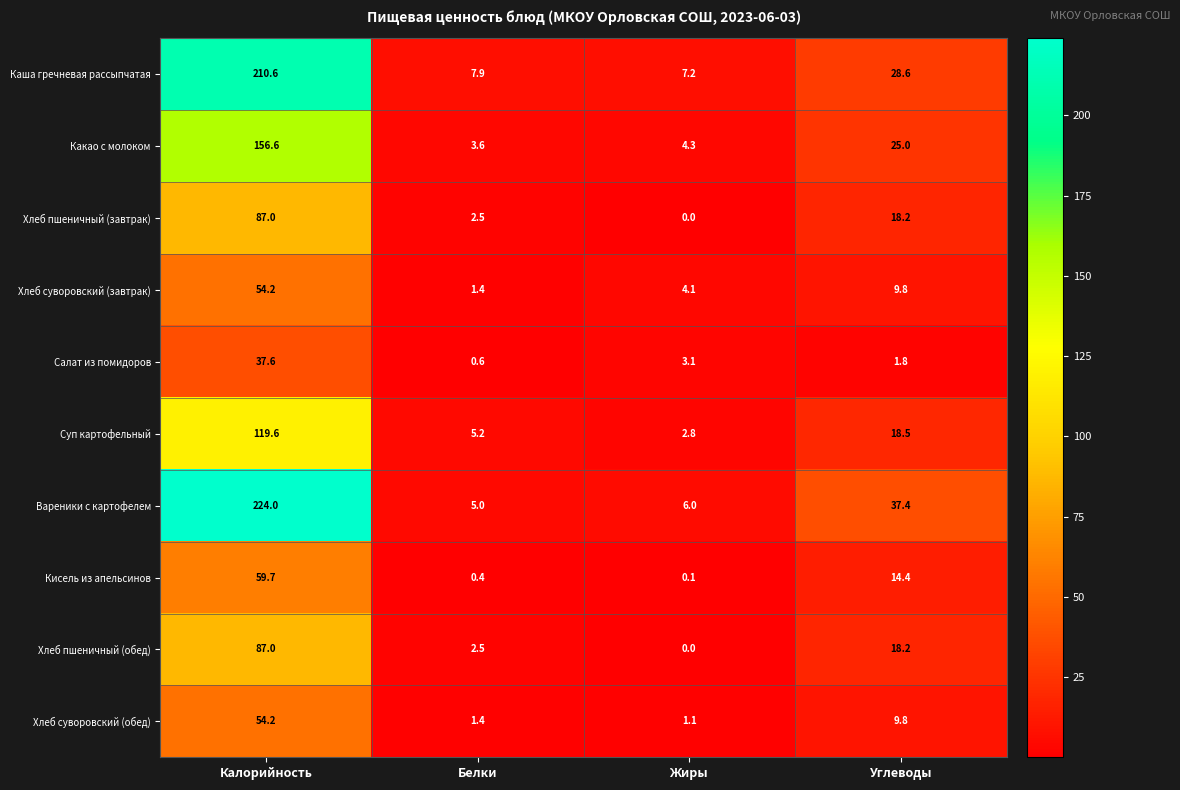

At which category is the sum across all series the highest?

Калорийность